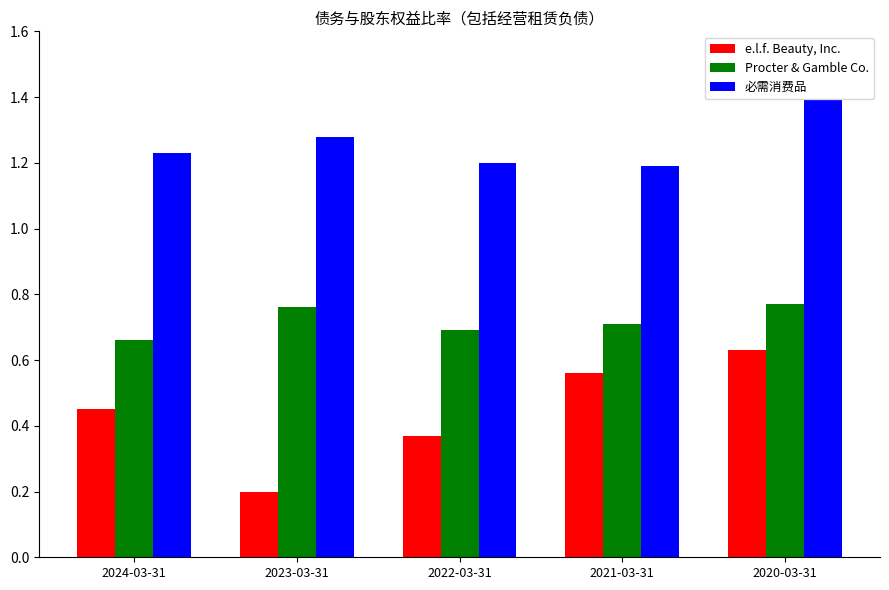

List the series in order of their overall mean, lowest first.

e.l.f. Beauty, Inc., Procter & Gamble Co., 必需消费品